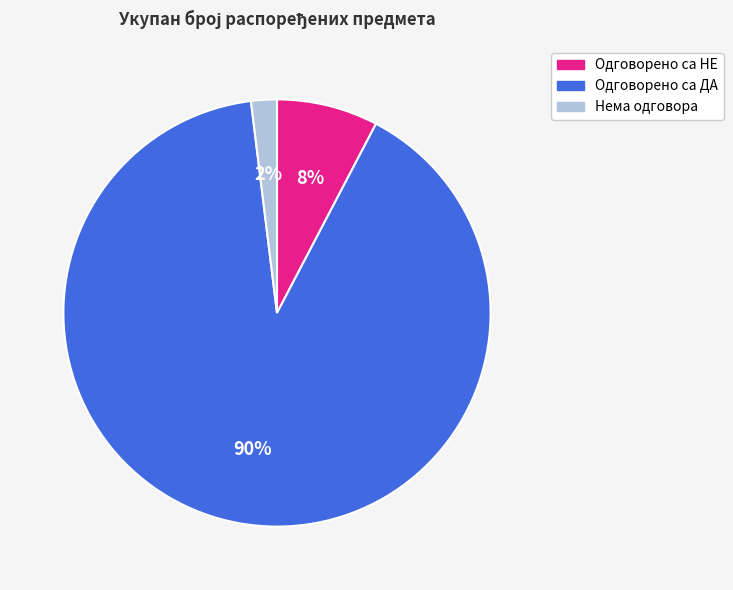

True or false: Одговорено са НЕ accounts for 1% of the total.

False